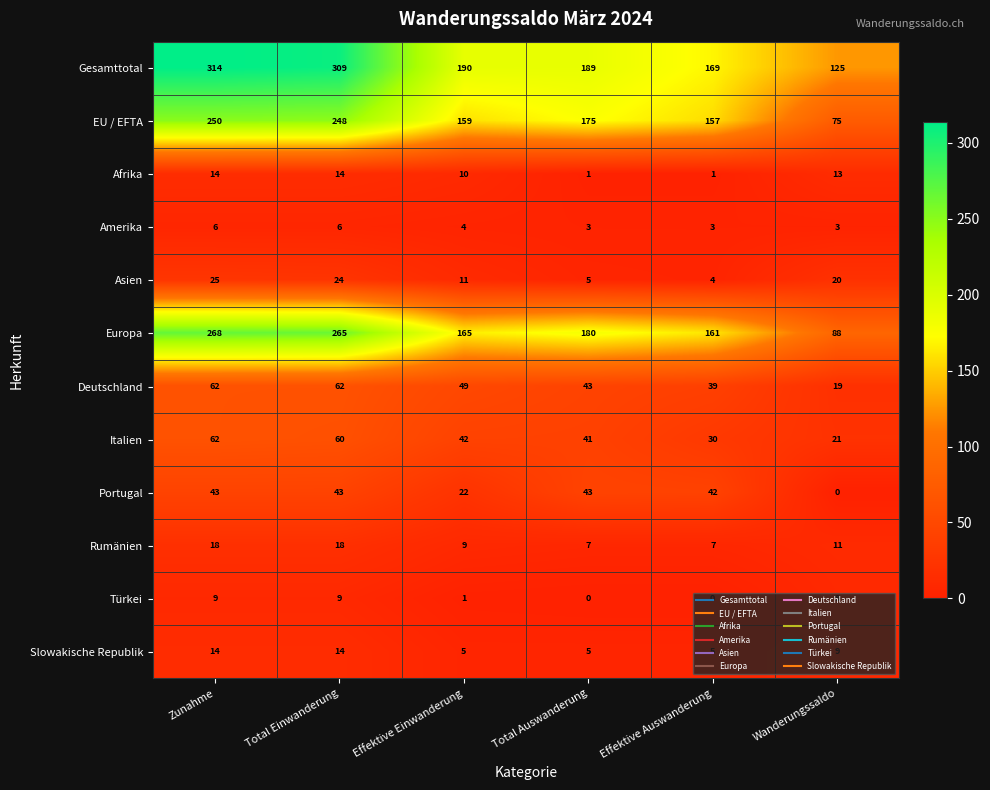

What is the total value across all series at Total Einwanderung?

1072